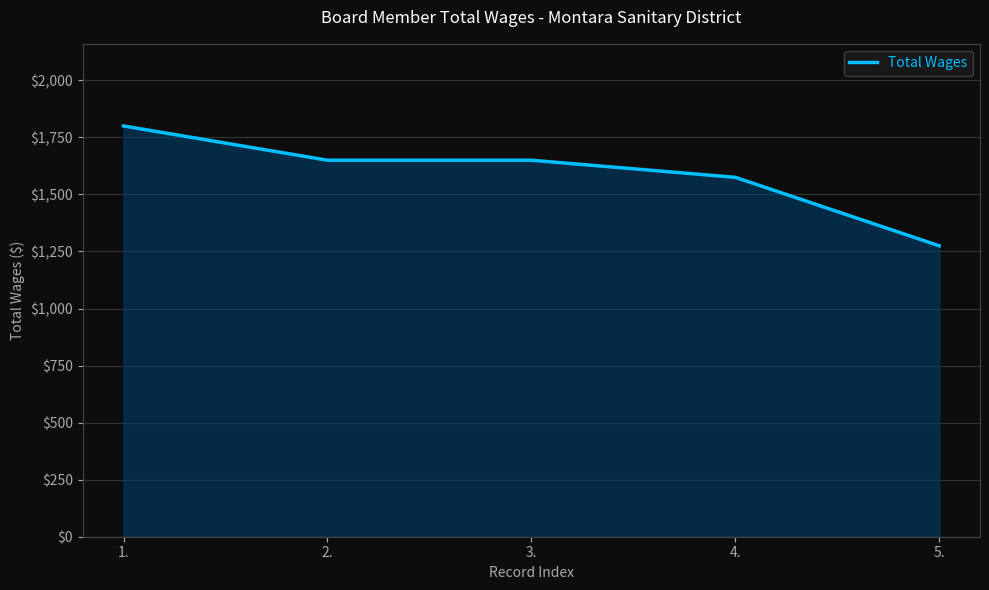

What is the sum of all values?

7950